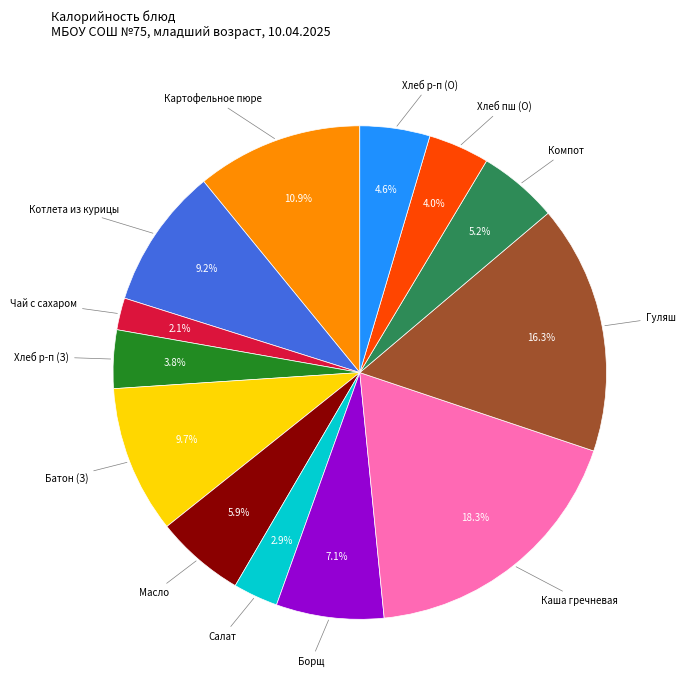

Is there any slice that represents more than half of the pie?

No